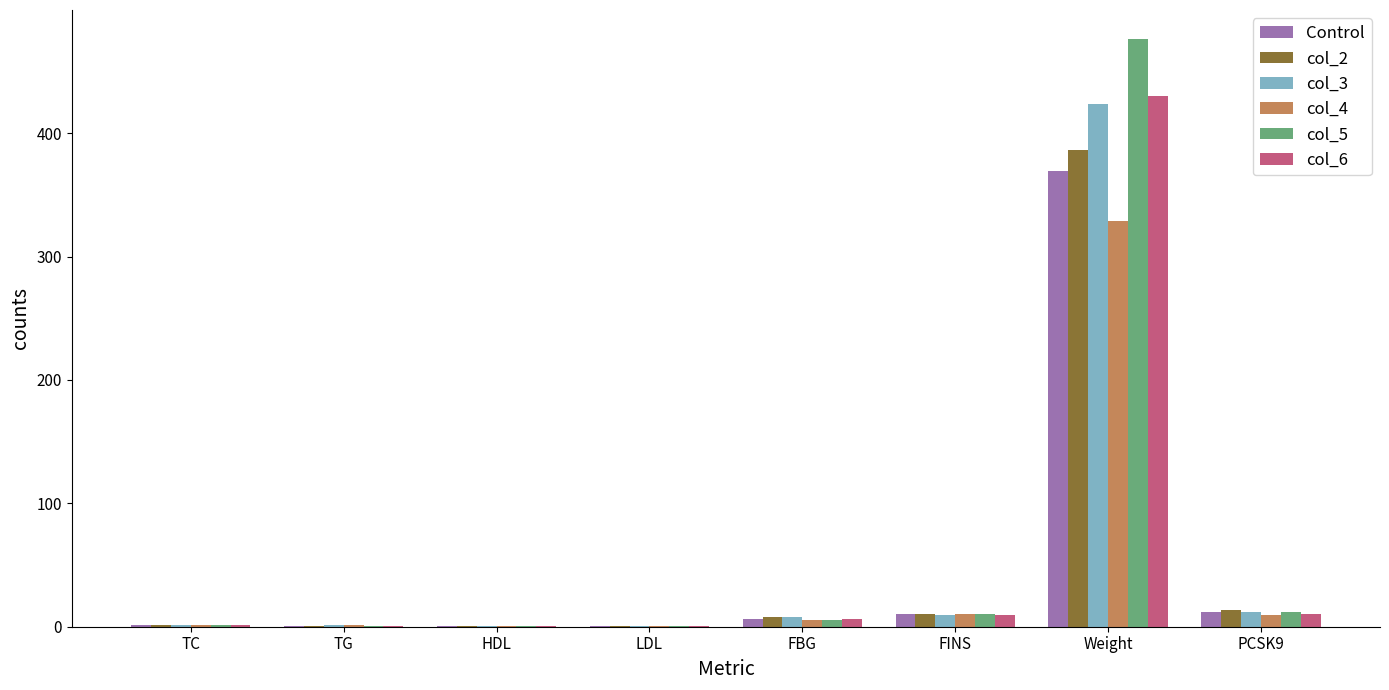

Which series has the widest spread of values?

col_5